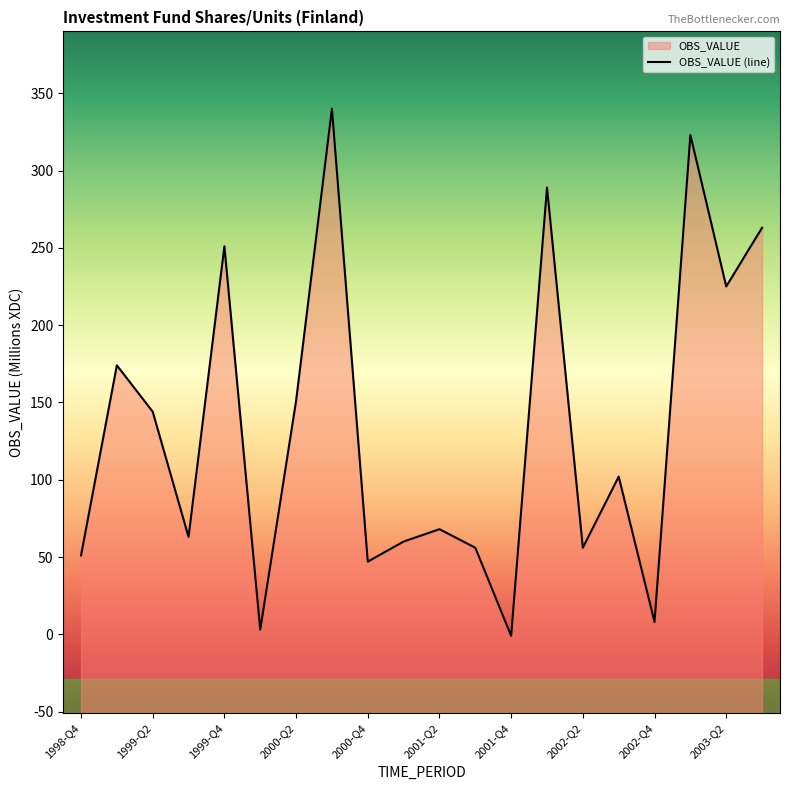

What position from the right is 2000-Q1?

15